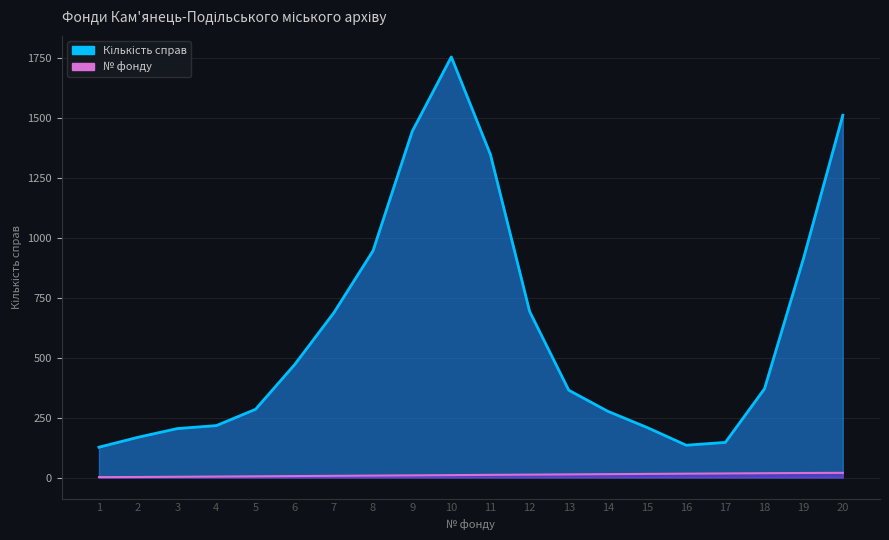

Which label corresponds to the smallest value in the chart?

1